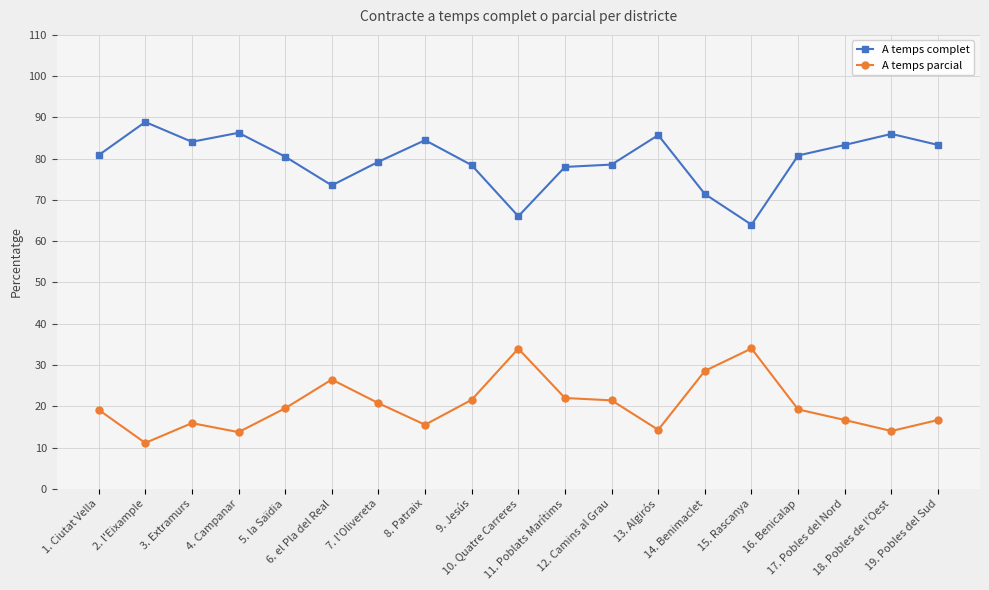

Which category has the highest value in the A temps complet series?

2. l'Eixample